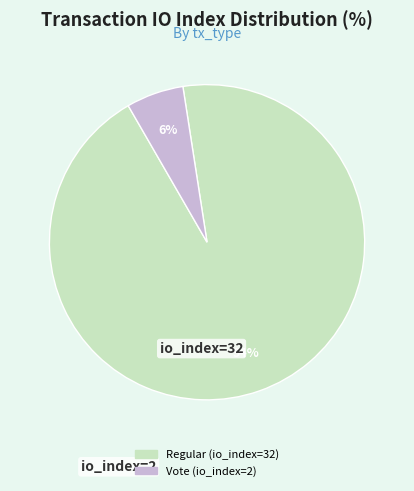

Combined, do Vote (io_index=2) and Regular (io_index=32) account for over 50%?

Yes